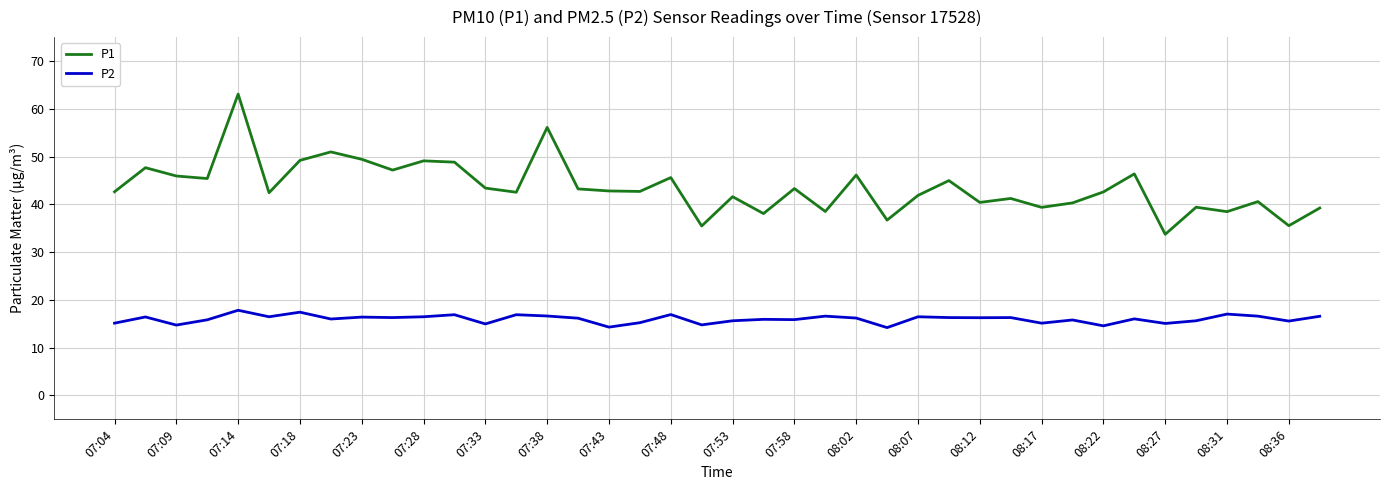

What is the greatest value displayed?

63.1